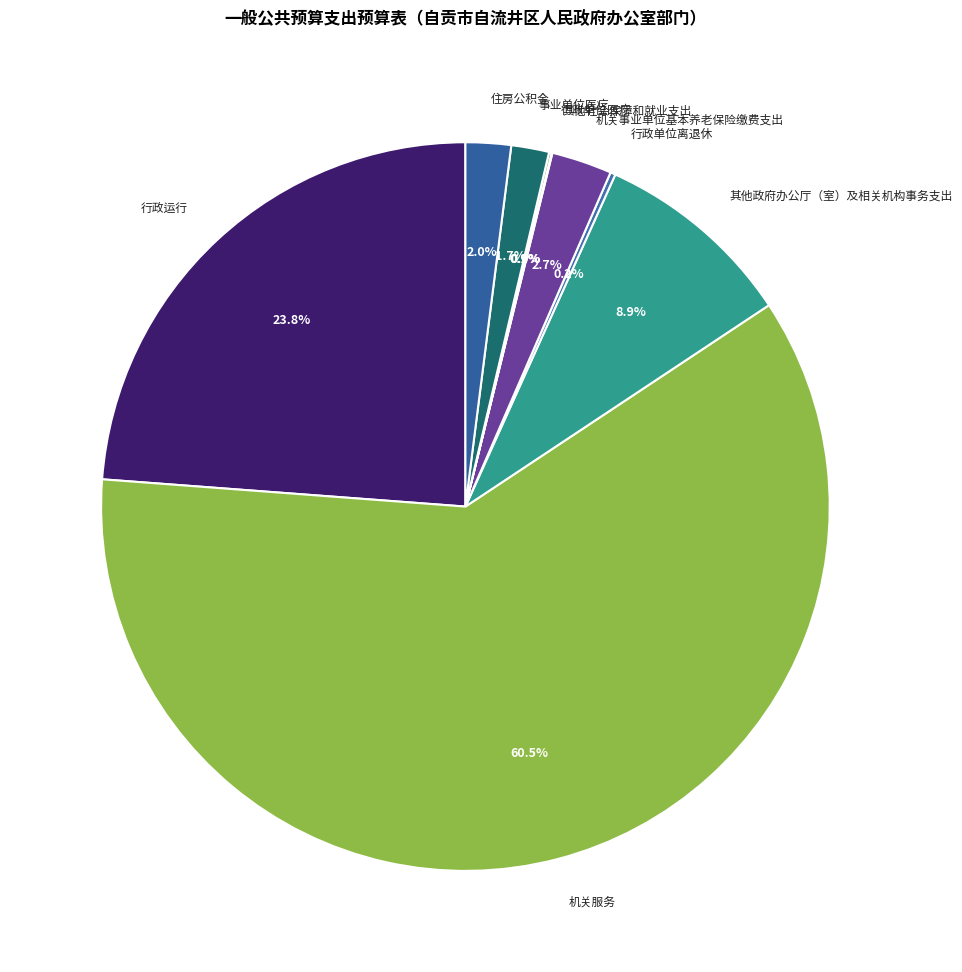

Which category has the biggest portion of the pie?

机关服务